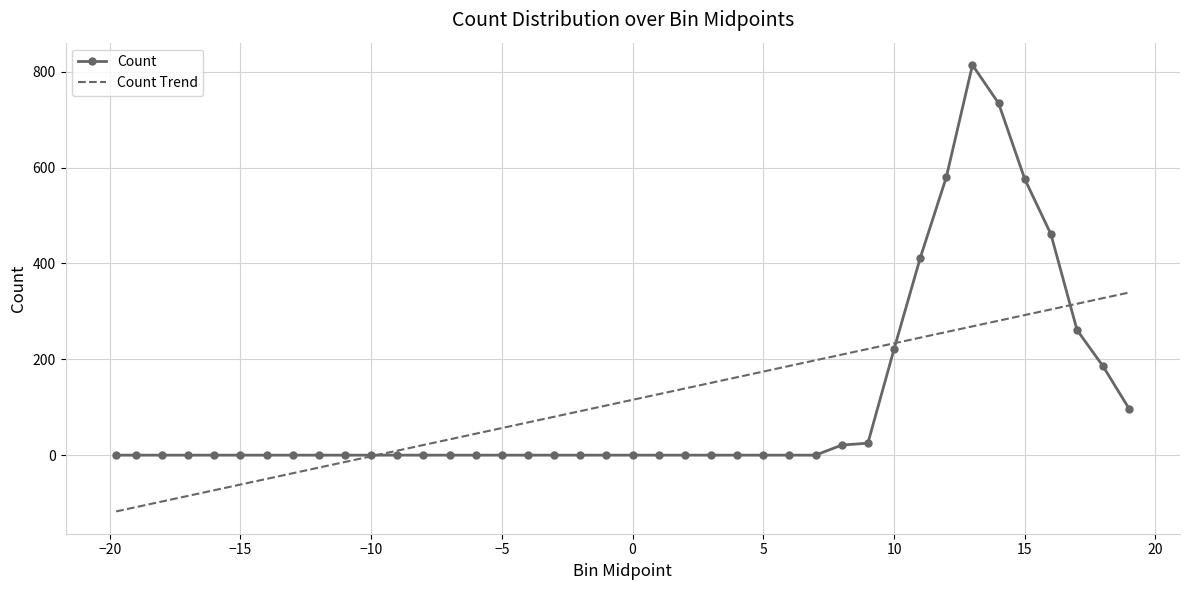

How many data points in Count are above 0?

12